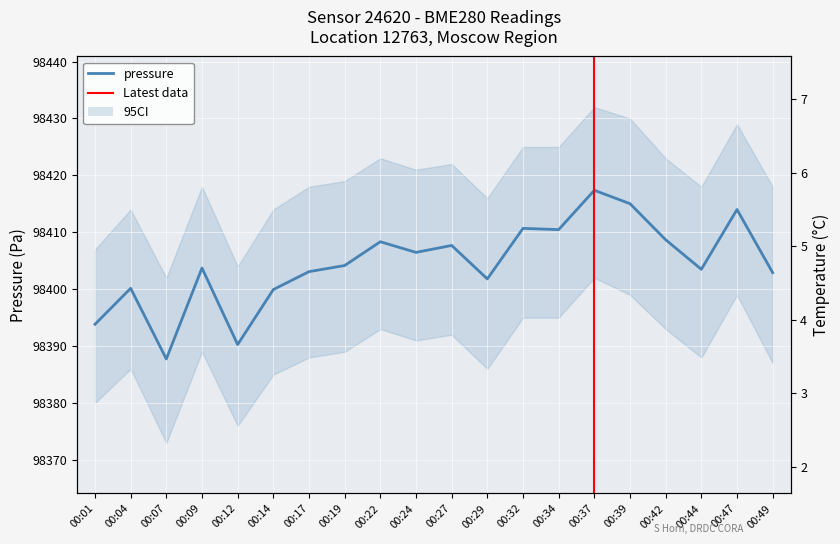

What is the value of the pressure point at the 20th from the left?

98402.9